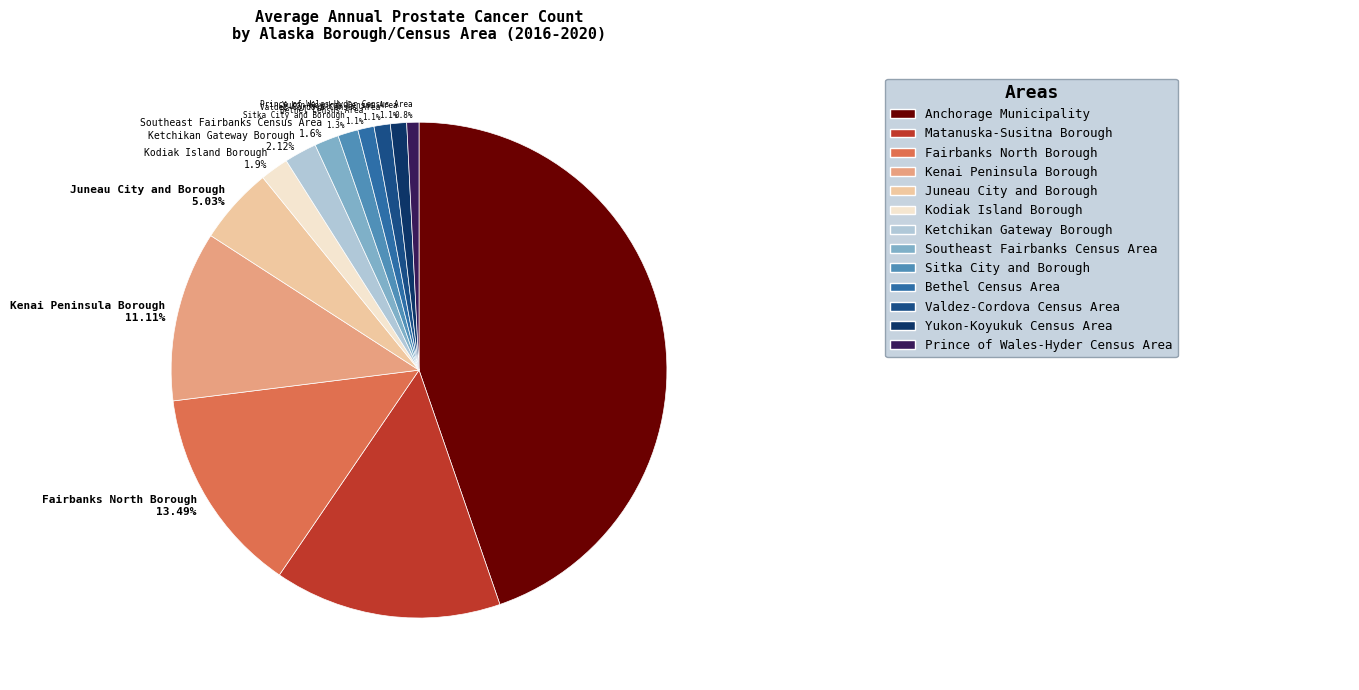

Which category has the biggest portion of the pie?

Anchorage Municipality